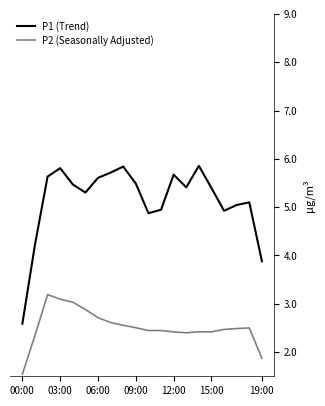

How many values in the P2 (Seasonally Adjusted) series are below 2?

2